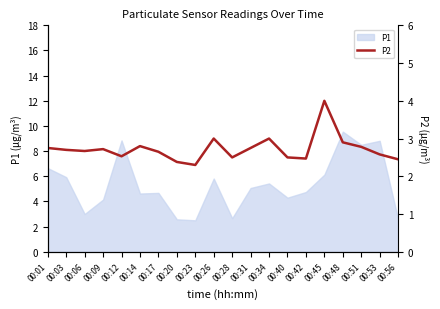

Rank the categories by value from lowest to highest.

00:23, 00:20, 00:56, 00:42, 00:28, 00:40, 00:12, 00:53, 00:17, 00:06, 00:03, 00:09, 00:01, 00:31, 00:51, 00:14, 00:48, 00:26, 00:34, 00:45